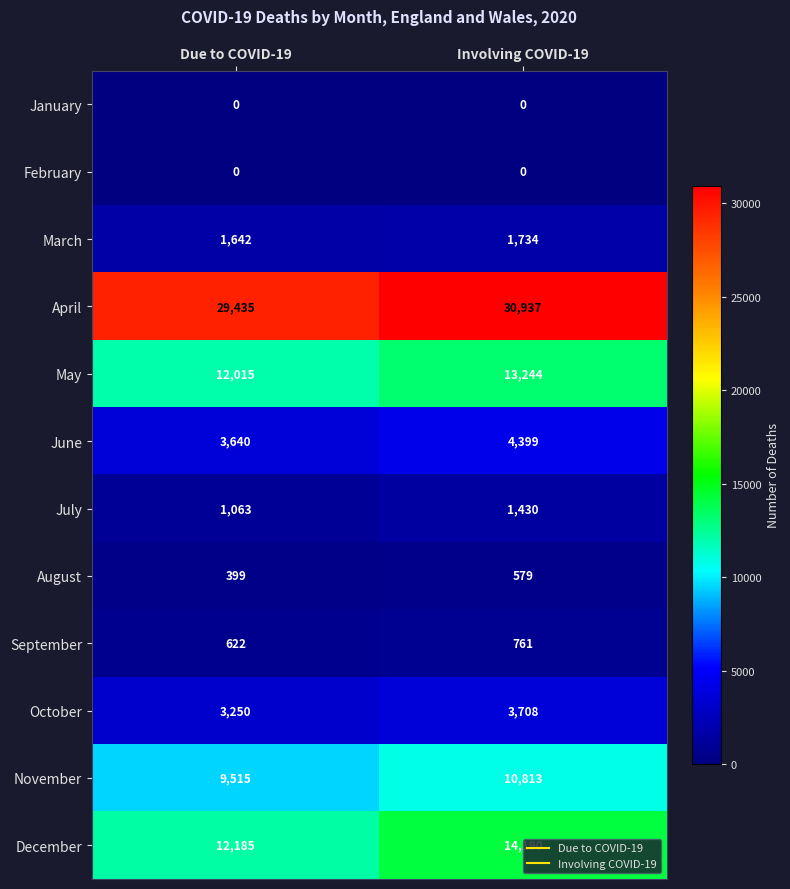

Rank the categories by September value from highest to lowest.

Involving COVID-19, Due to COVID-19